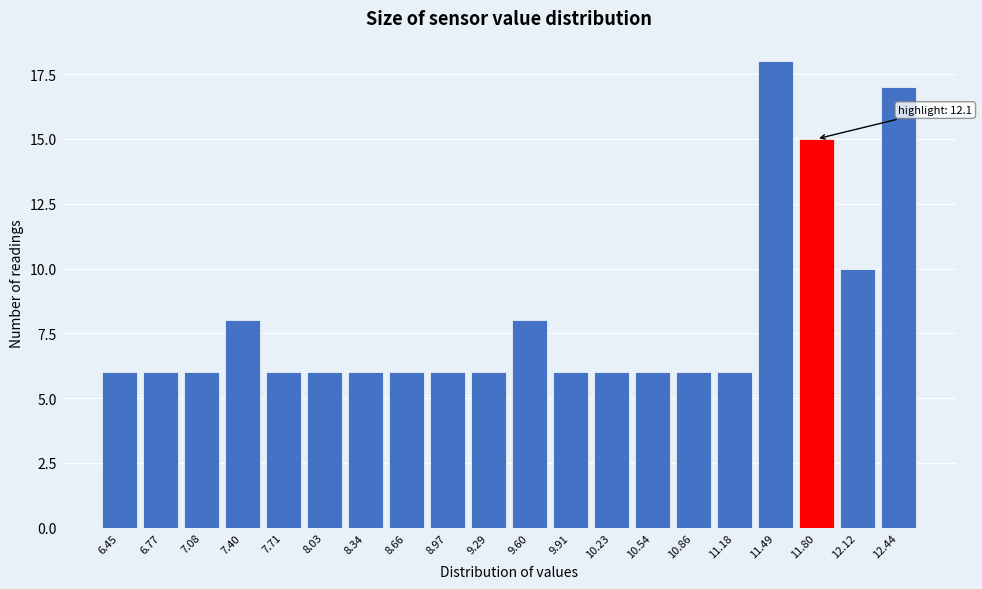

Reading right to left, list all the values displayed in this chart.

17	10	15	18	6	6	6	6	6	8	6	6	6	6	6	6	8	6	6	6